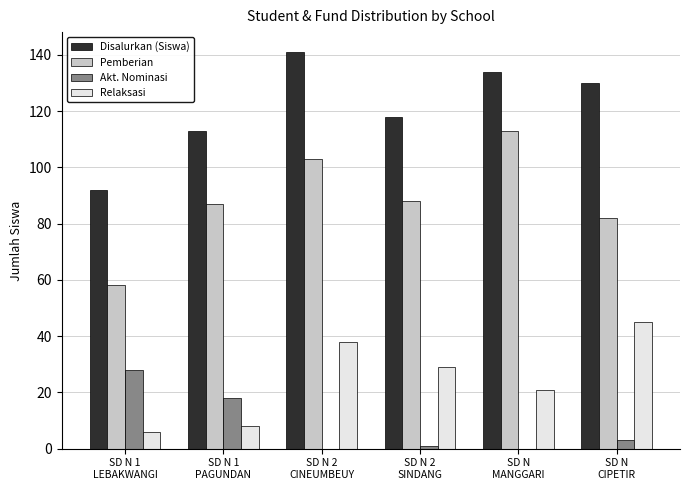

Which series has the widest spread of values?

Pemberian